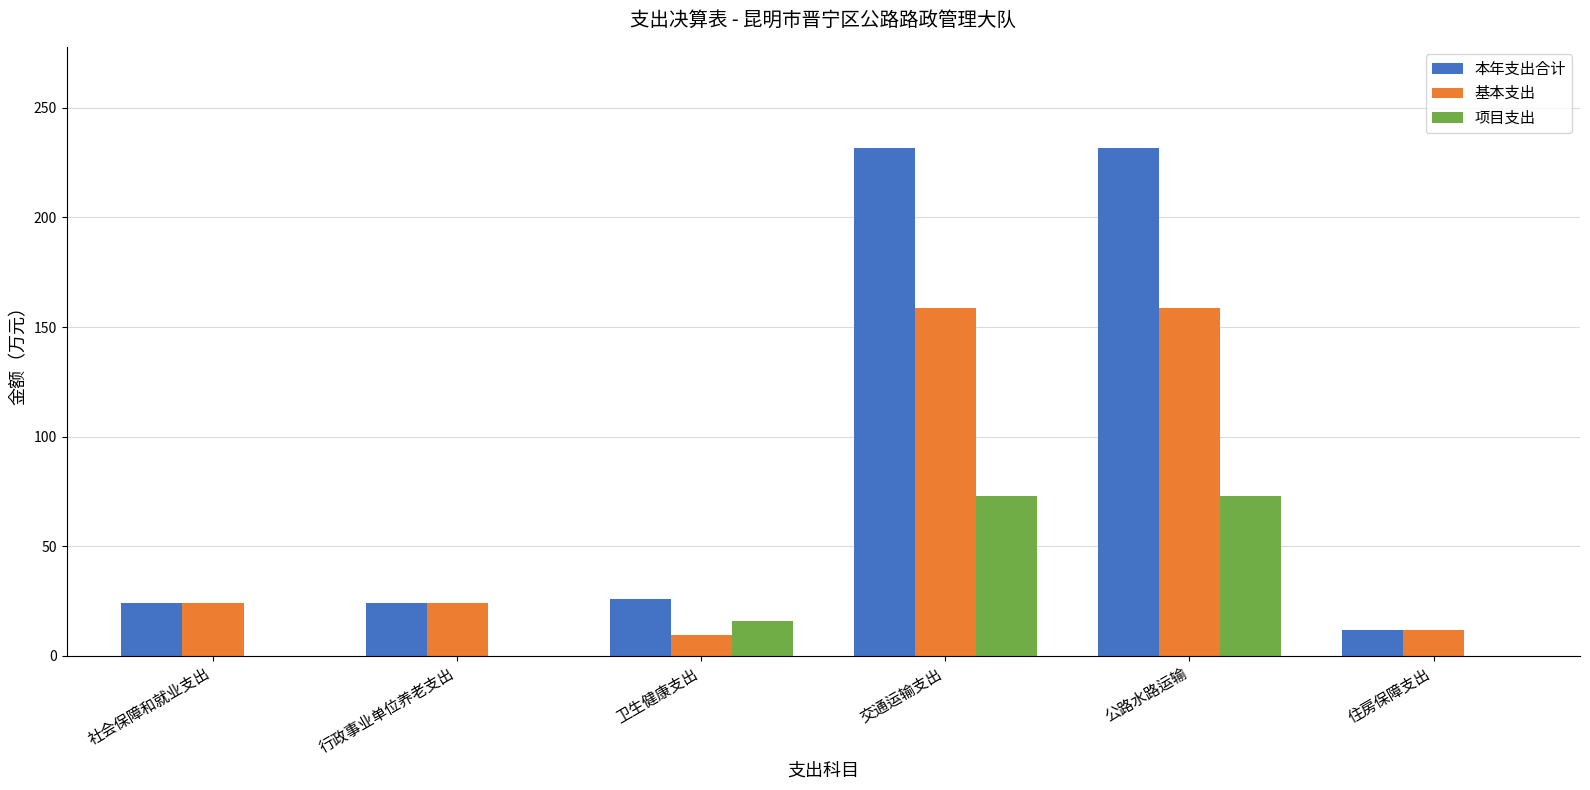

True or false: 项目支出 has a value of -31.0 at 行政事业单位养老支出.

False